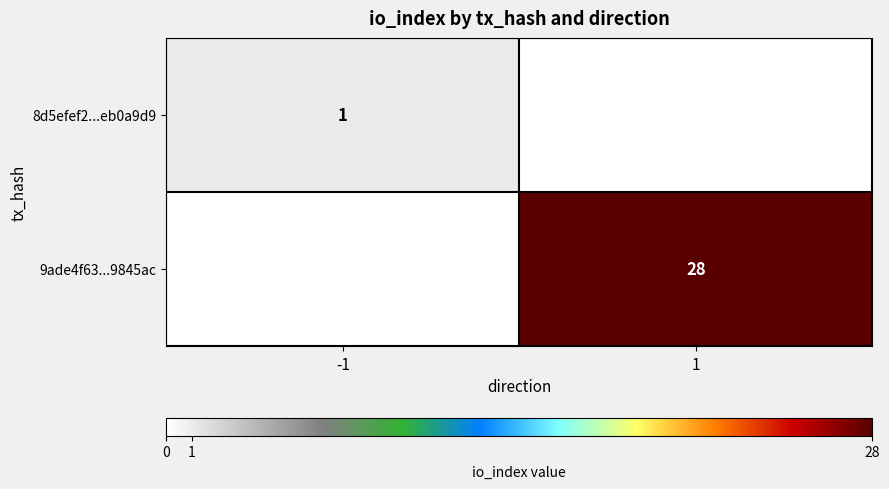

The 9ade4f63...9845ac series shows 28 at 1. True or false?

True